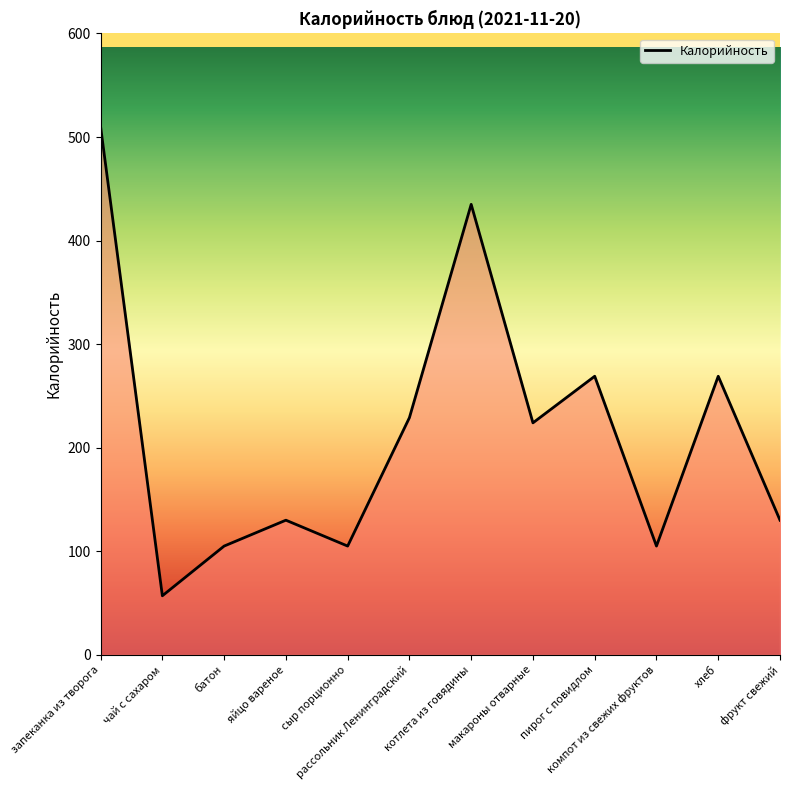

Which label corresponds to the largest value in the chart?

запеканка из творога